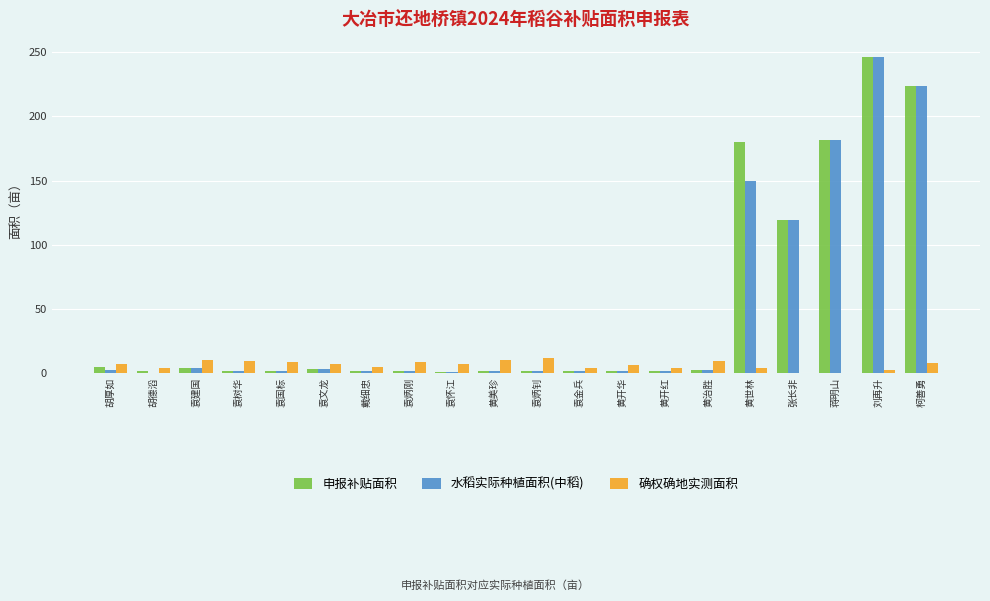

At which label is 水稻实际种植面积(中稻) closest to 123?

张长非